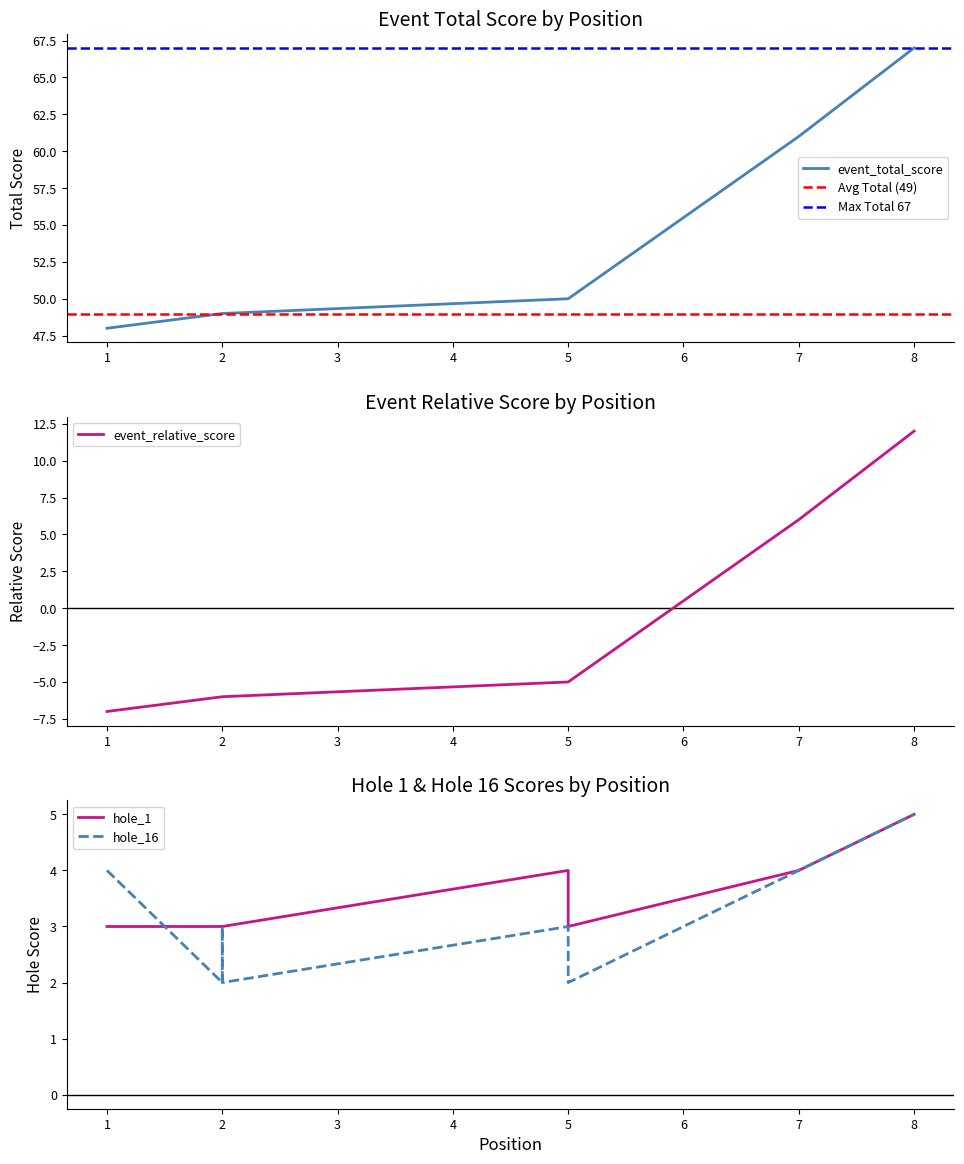

Which category has the lowest value across all series?

1